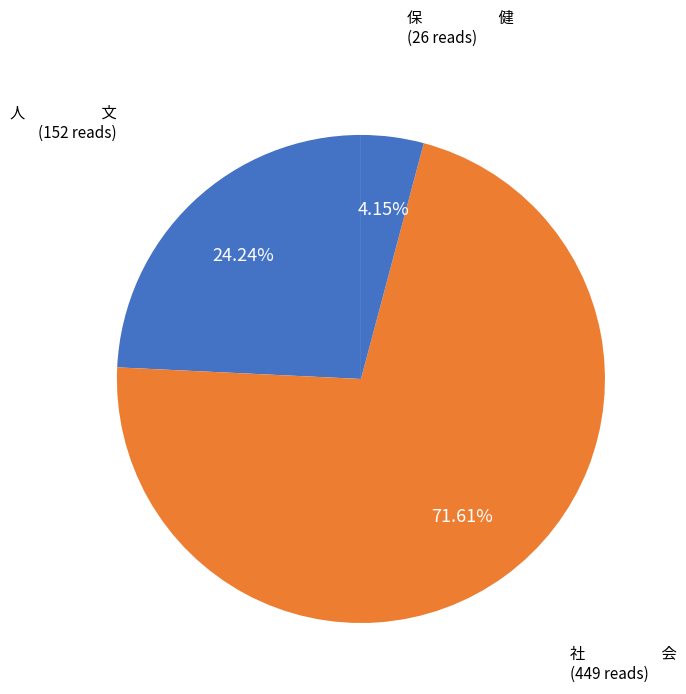

How many slices are in this pie chart?

3